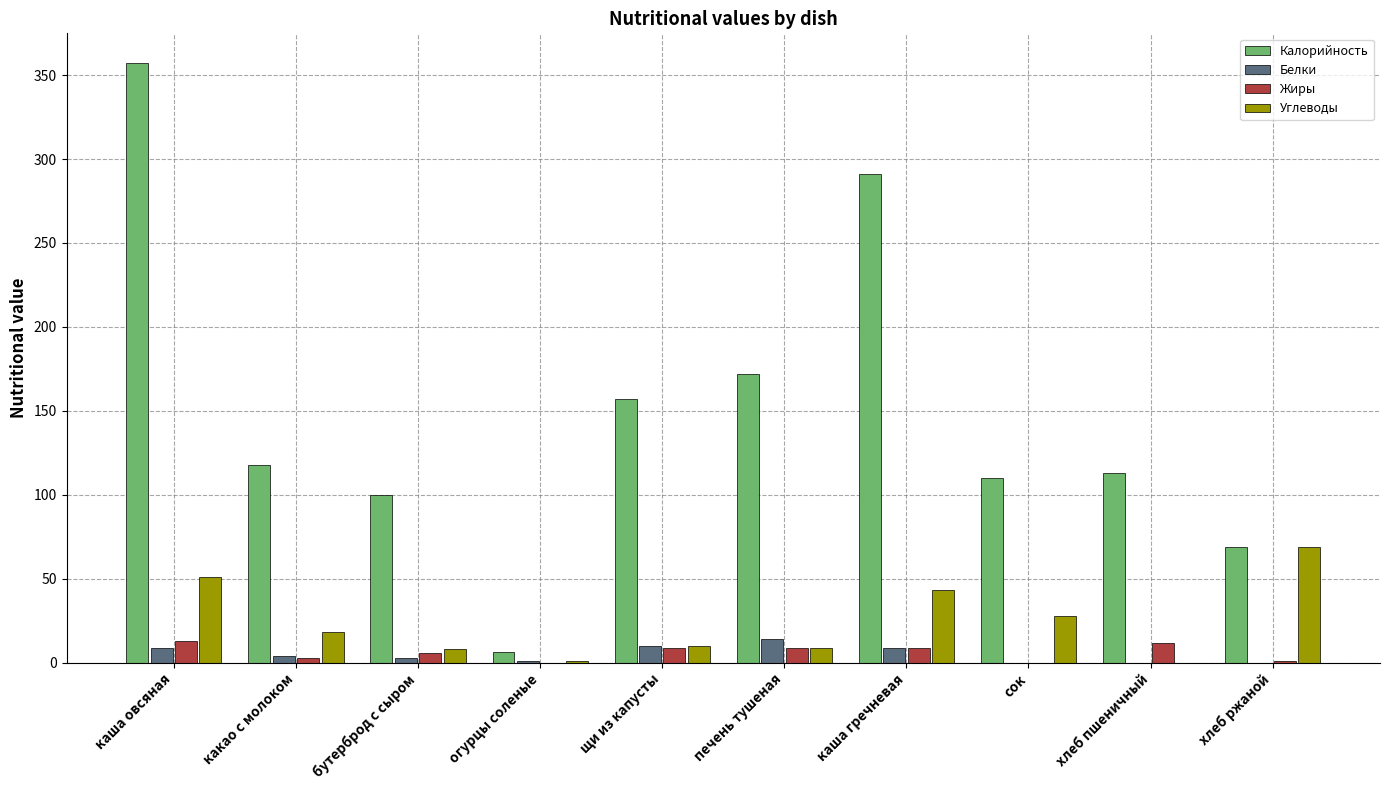

Between каша гречневая and хлеб пшеничный, which series saw the biggest shift?

Калорийность